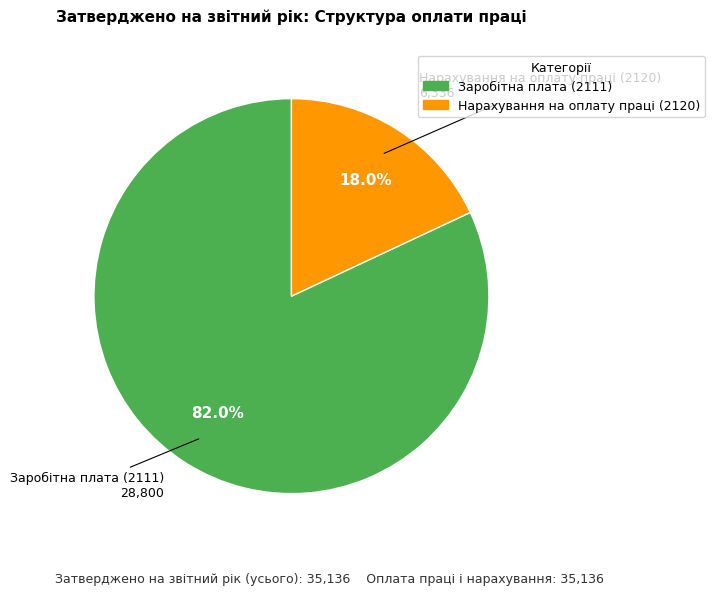

To the nearest percent, what portion does Заробітна плата (2111) represent?

82%